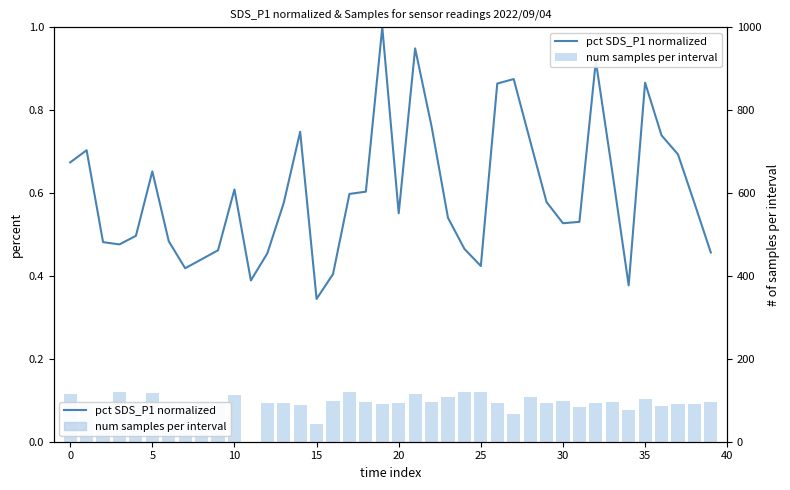

How many groups of bars are there?

40